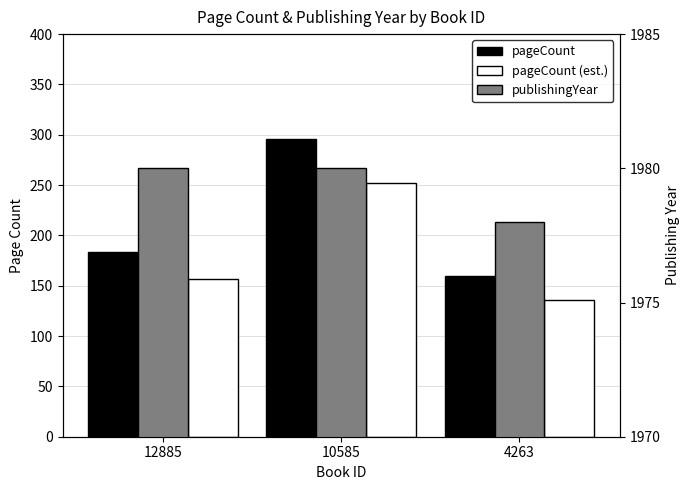

Rank the series by their maximum value, from highest to lowest.

publishingYear, pageCount, pageCount (est.)